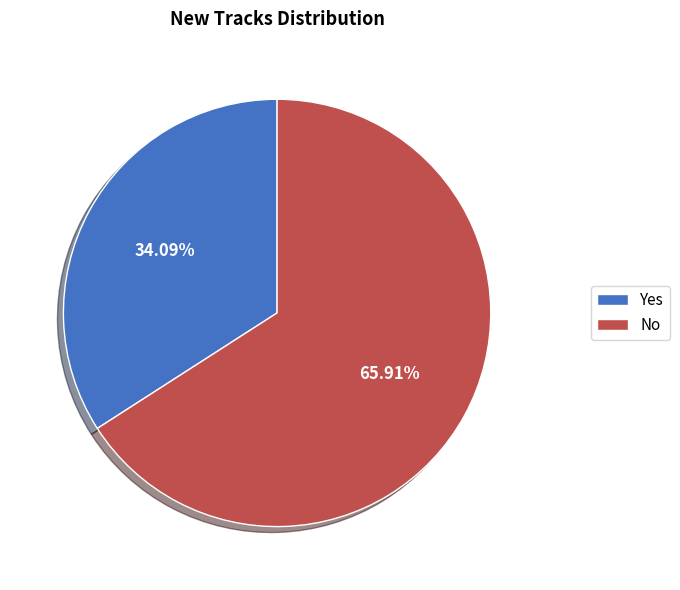

To the nearest percent, what is the difference between the No and Yes slice percentages?

32%